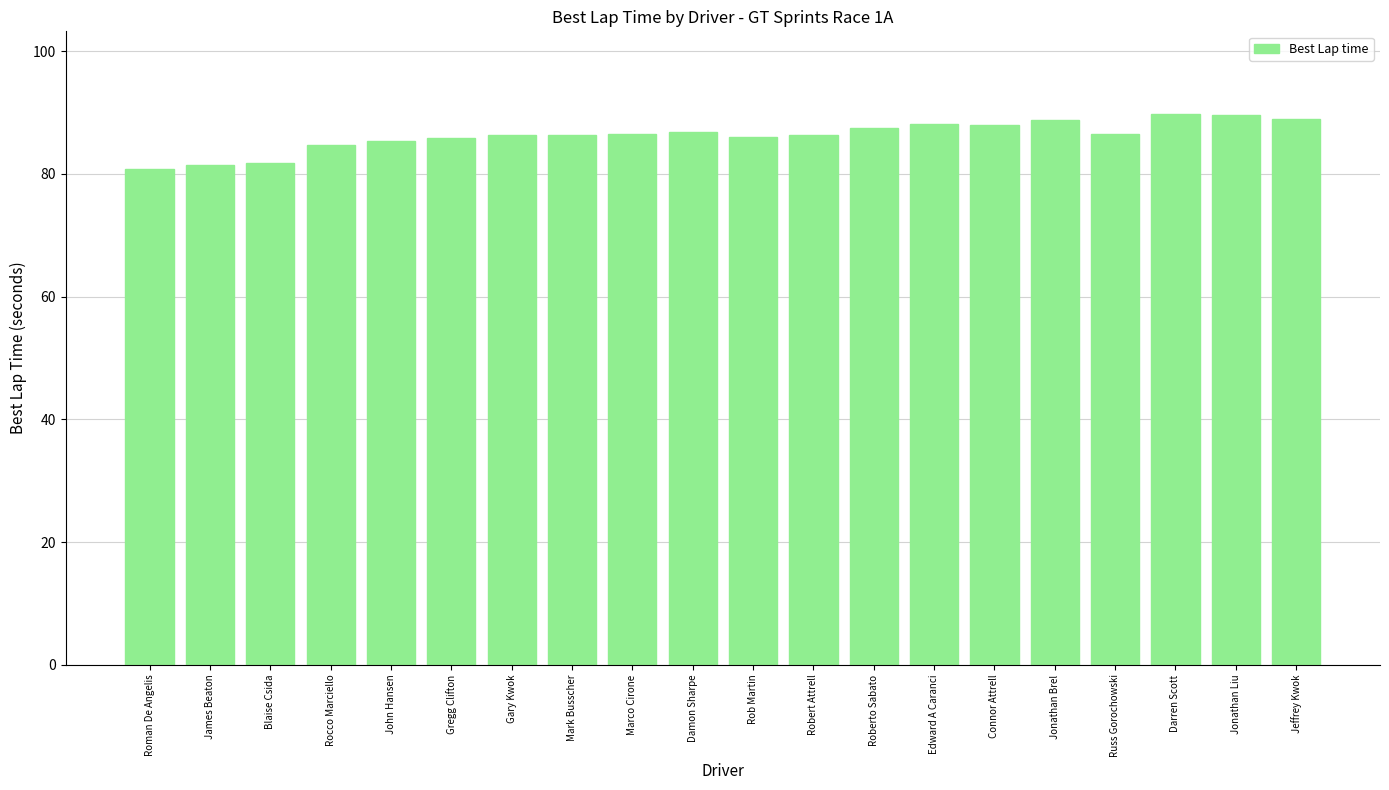

Approximately how many times larger is the value at Roman De Angelis compared to Mark Busscher?

0.9